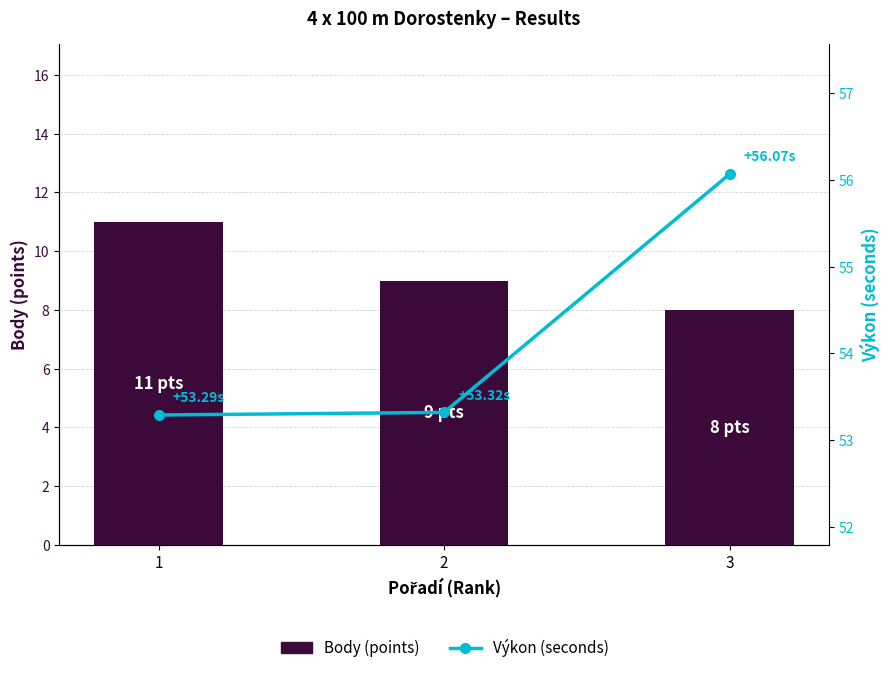

List the series in order of their overall mean, lowest first.

Body (points), Výkon (seconds)